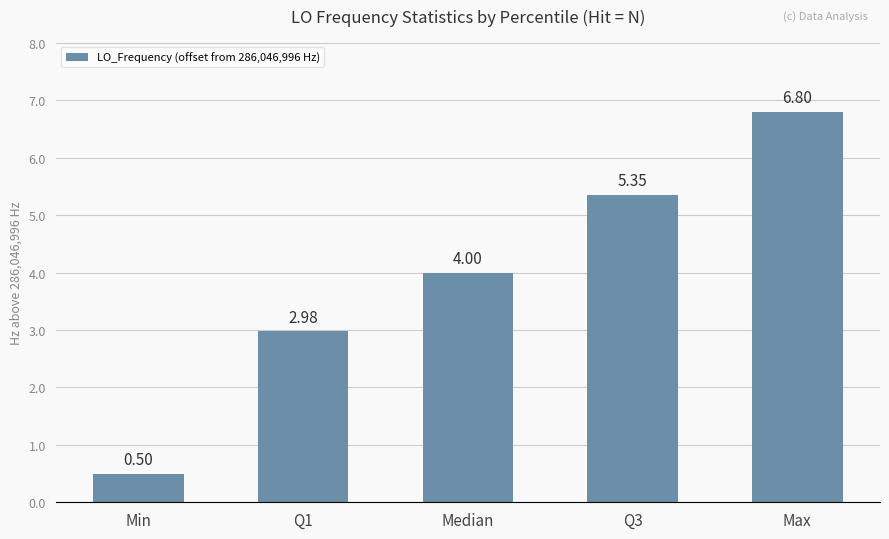

What is the label of the 4th bar from the right?

Q1